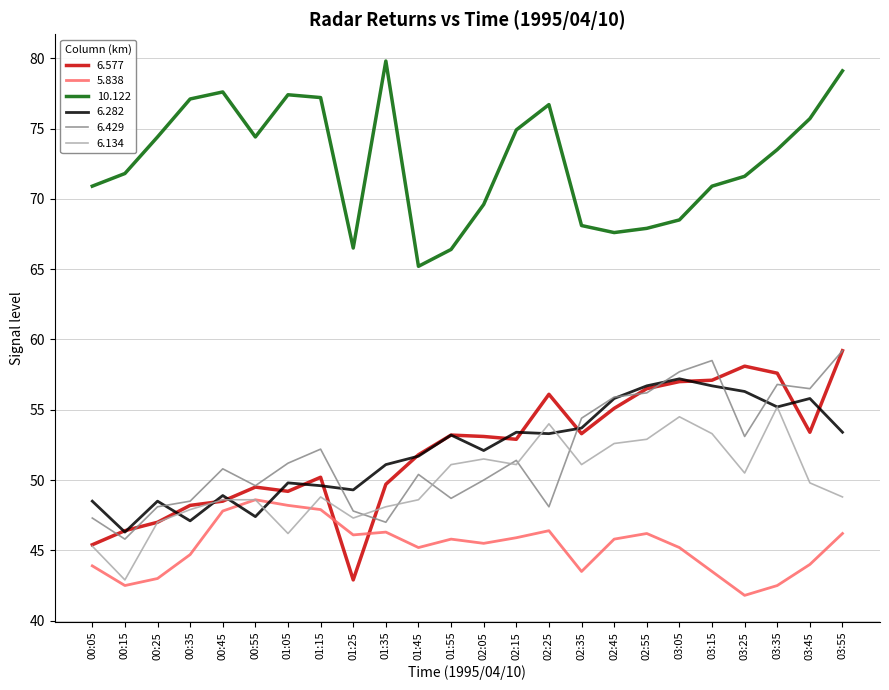

What is the smallest value displayed?

41.8